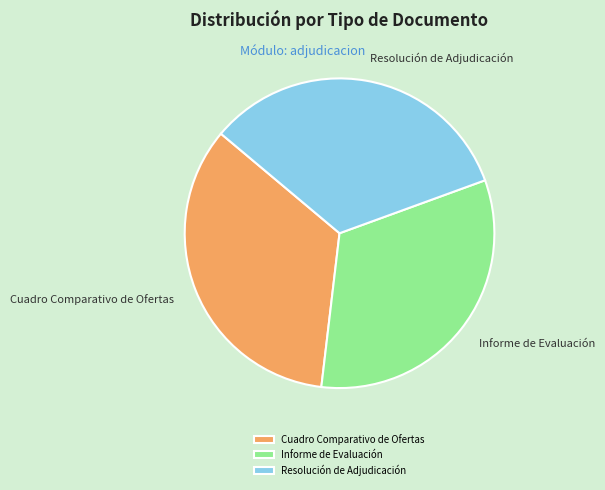

Is the sum of Resolución de Adjudicación and Cuadro Comparativo de Ofertas greater than half?

Yes